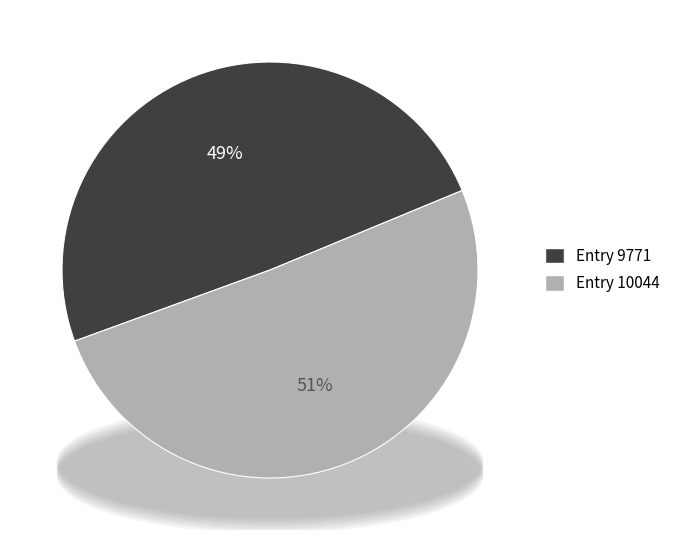

To the nearest percent, what percentage of the pie is Impulses (id: 10044)?

51%